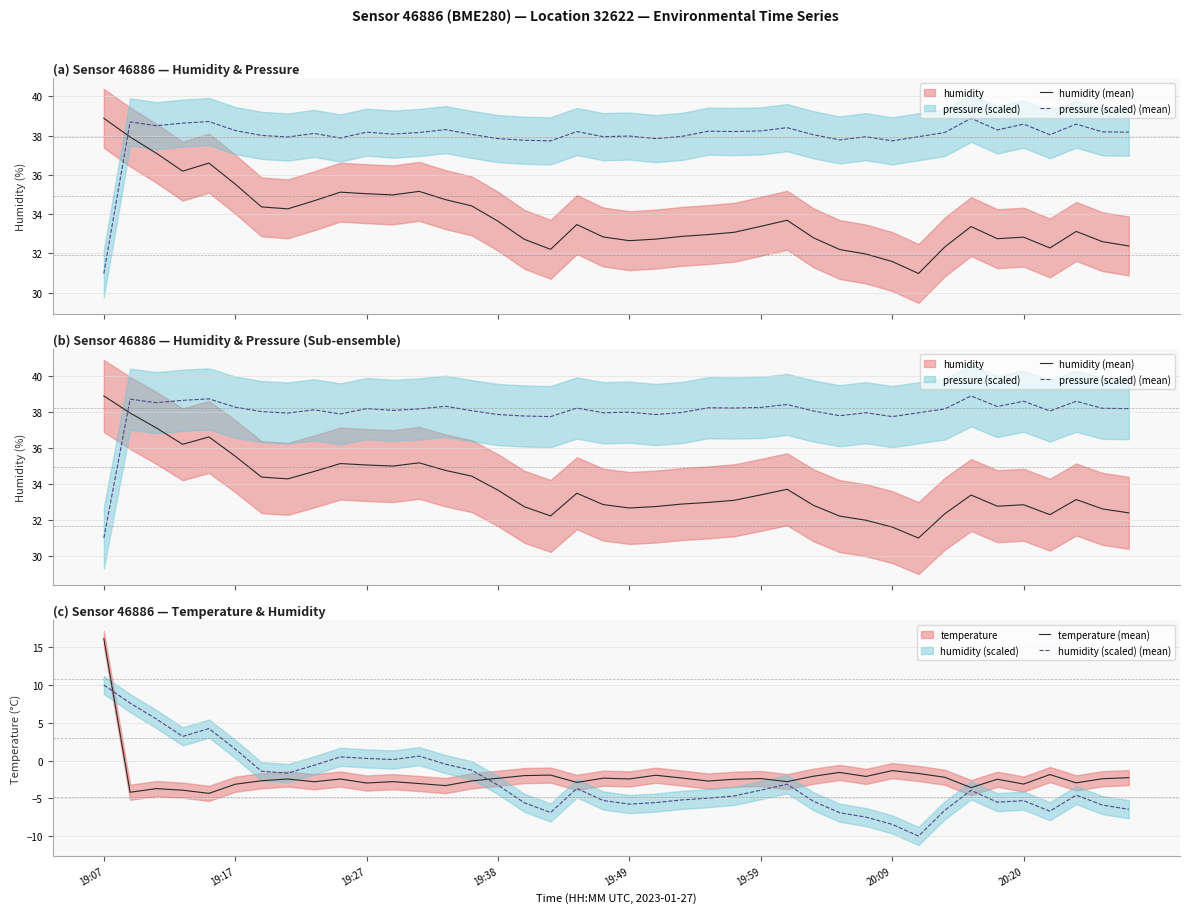

What is the minimum value for humidity (scaled) (mean)?

-10.0